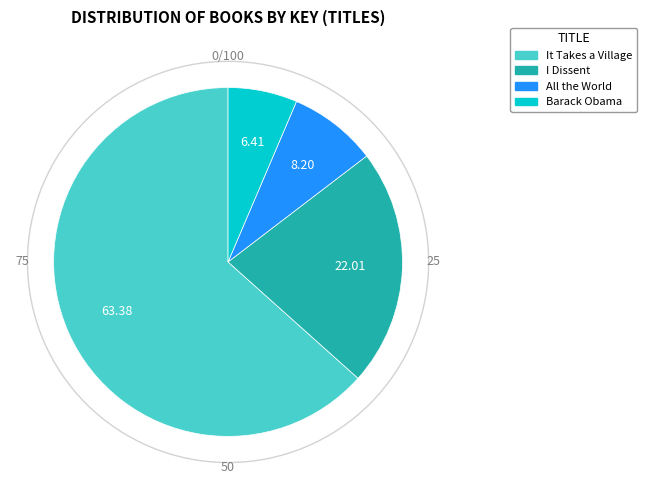

Which slice is the largest?

It Takes a Village